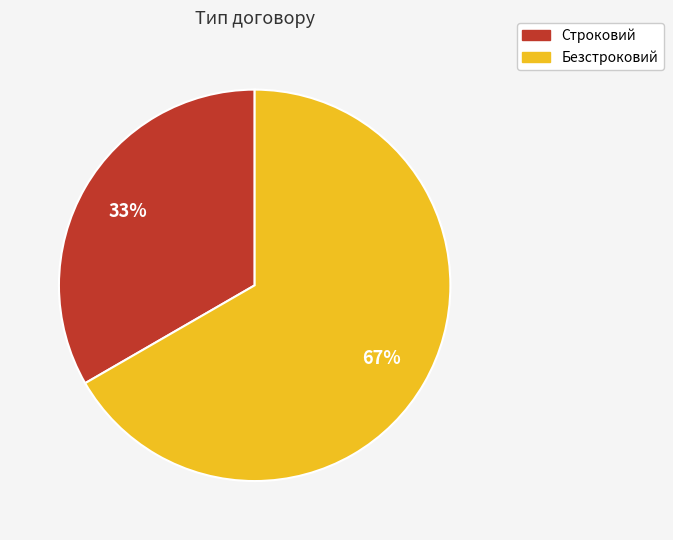

Rank the categories by value from highest to lowest.

Безстроковий, Строковий